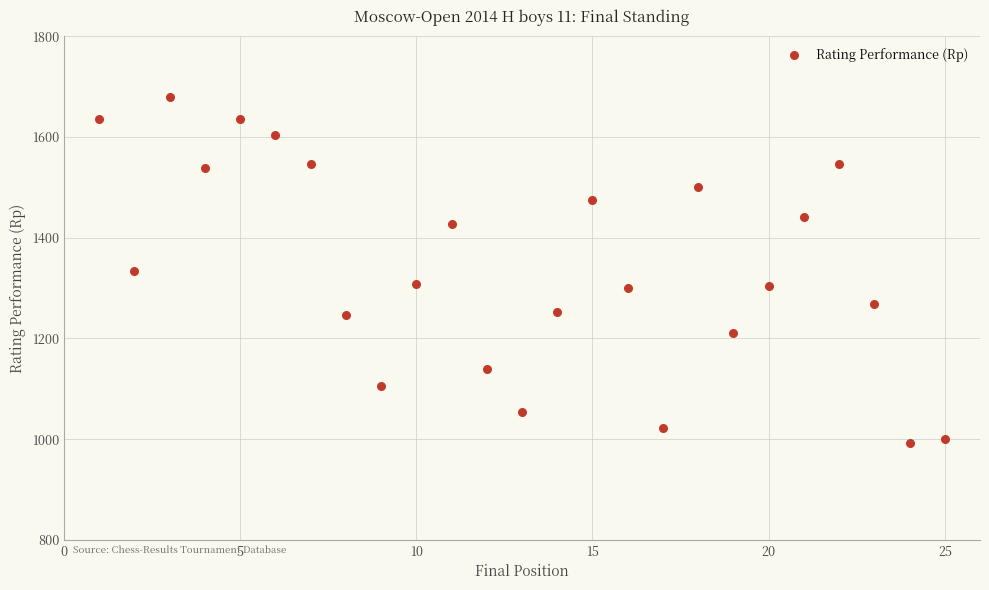

What is the range of X values (max minus min)?

24